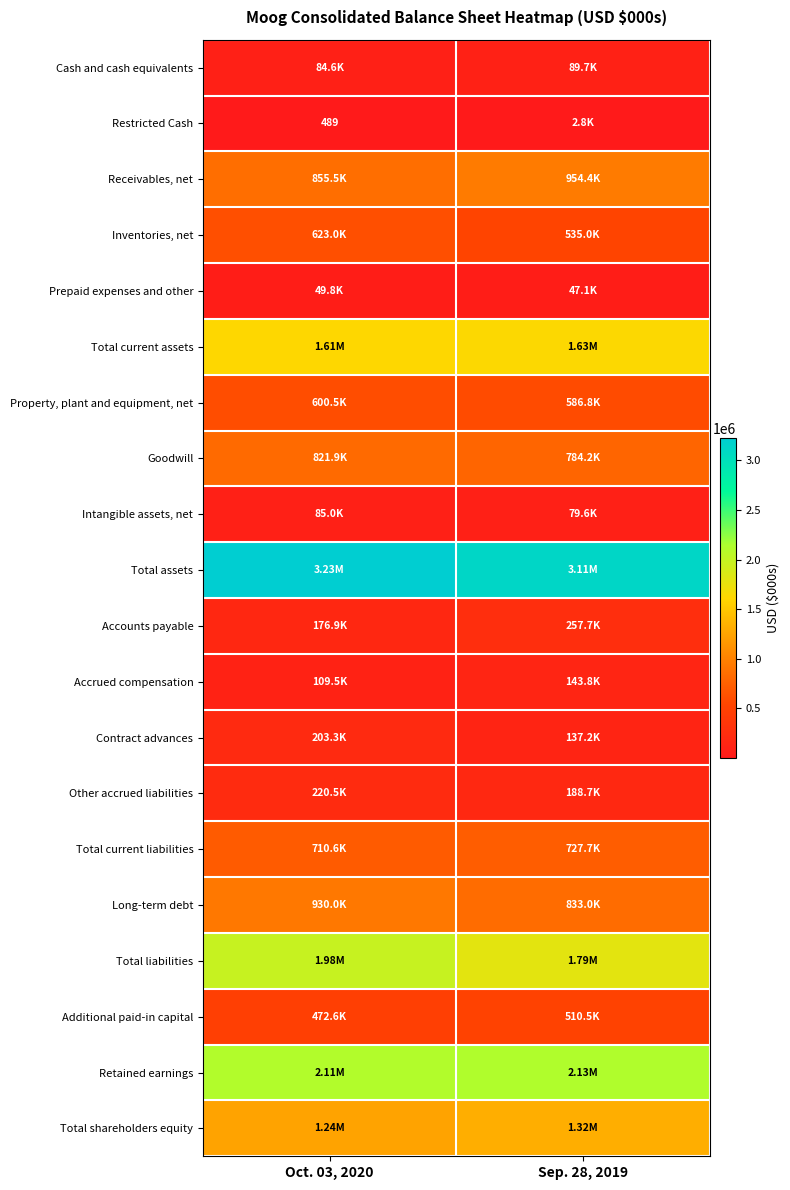

Count the Other accrued liabilities values in the range 188725 to 220488.

2